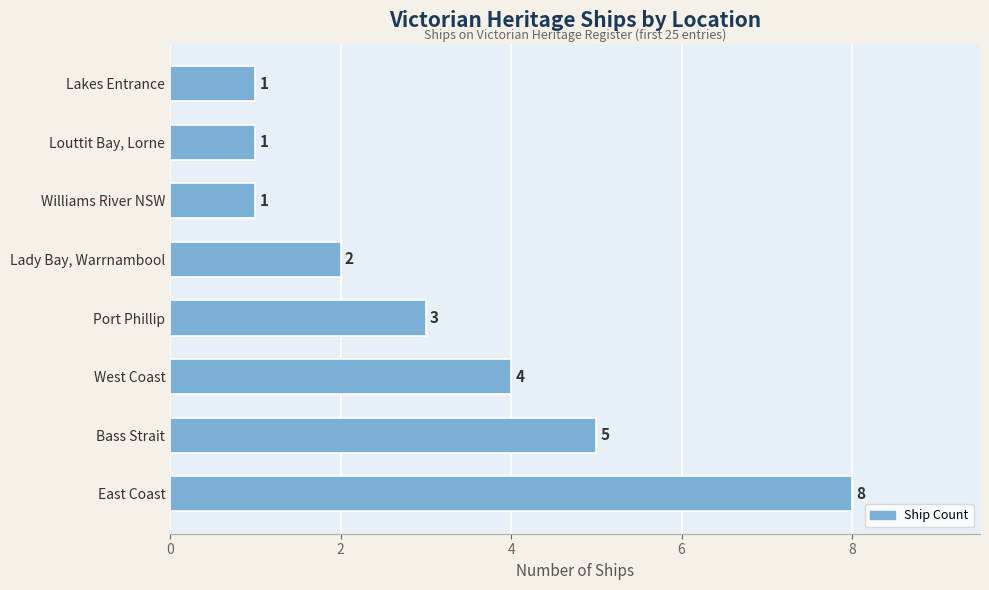

Is it true that the value at Williams River NSW is 1?

True